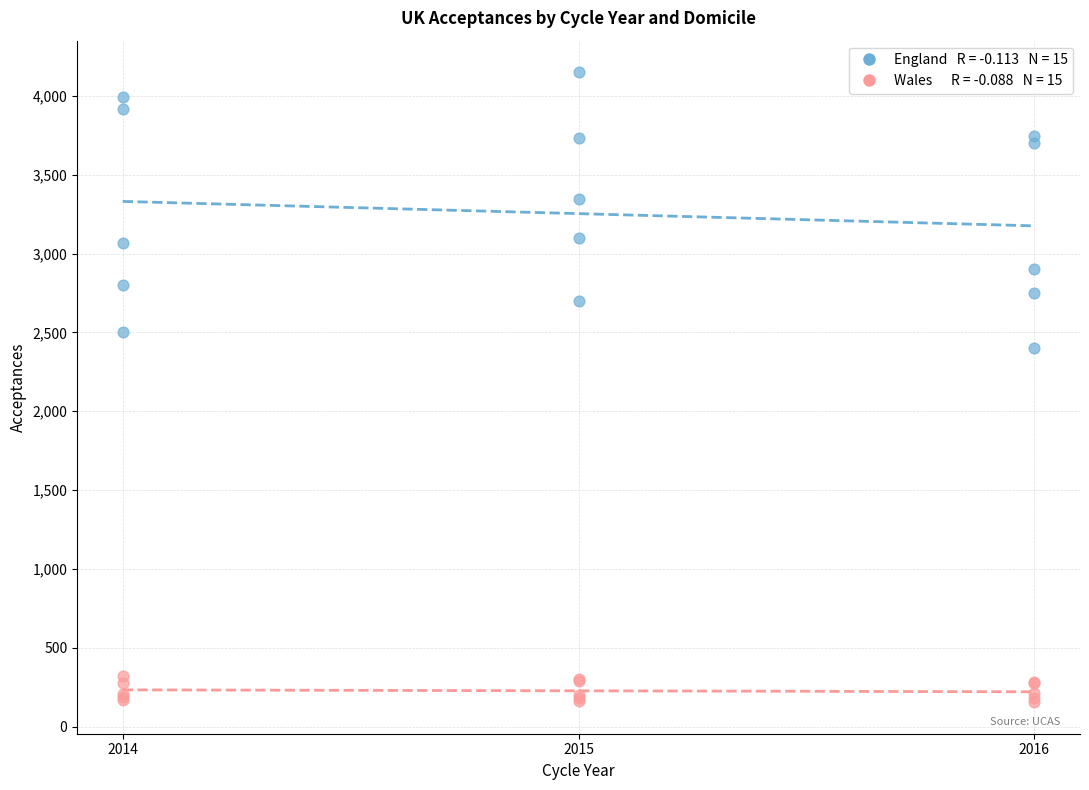

Across all series, what Y value is closest to 2152?

2400